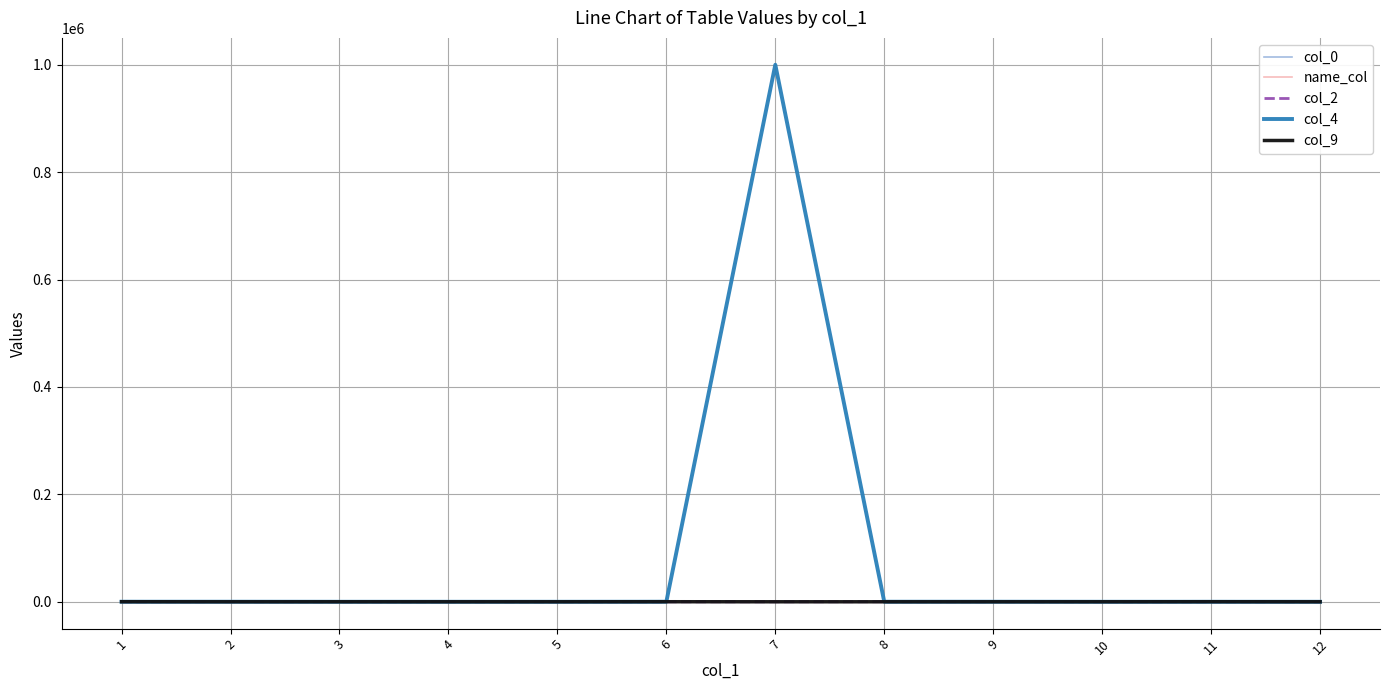

Which series has the largest range (max minus min)?

col_4